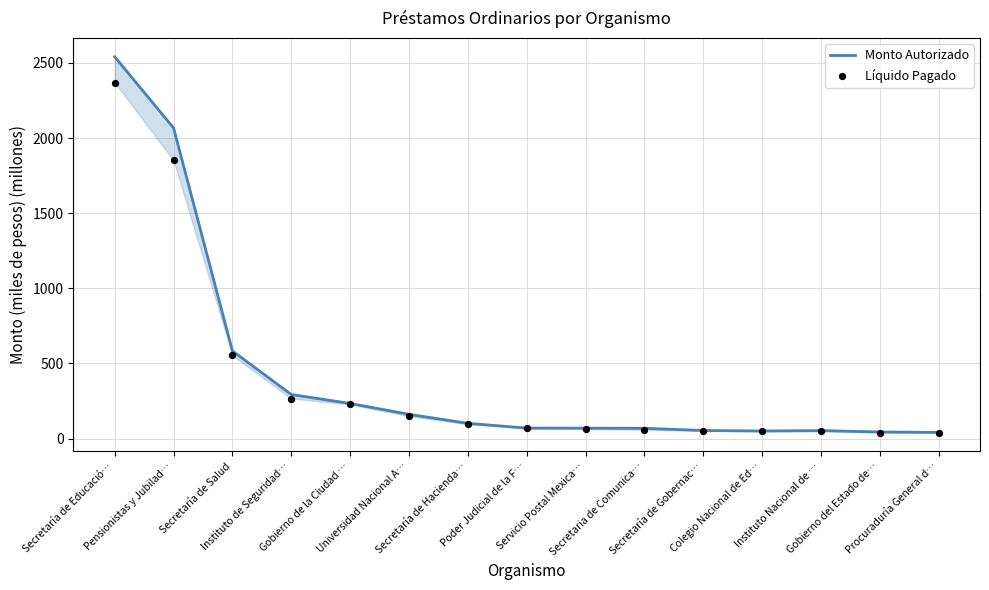

Which series reaches the maximum Y coordinate?

Monto Autorizado